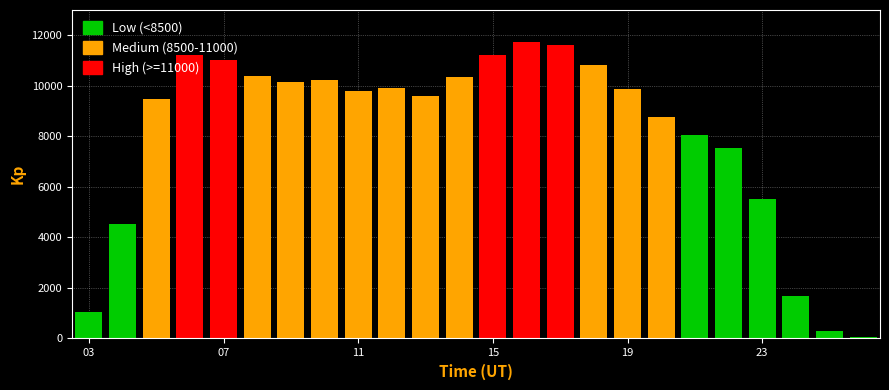

What is the maximum value shown in the chart?

11723